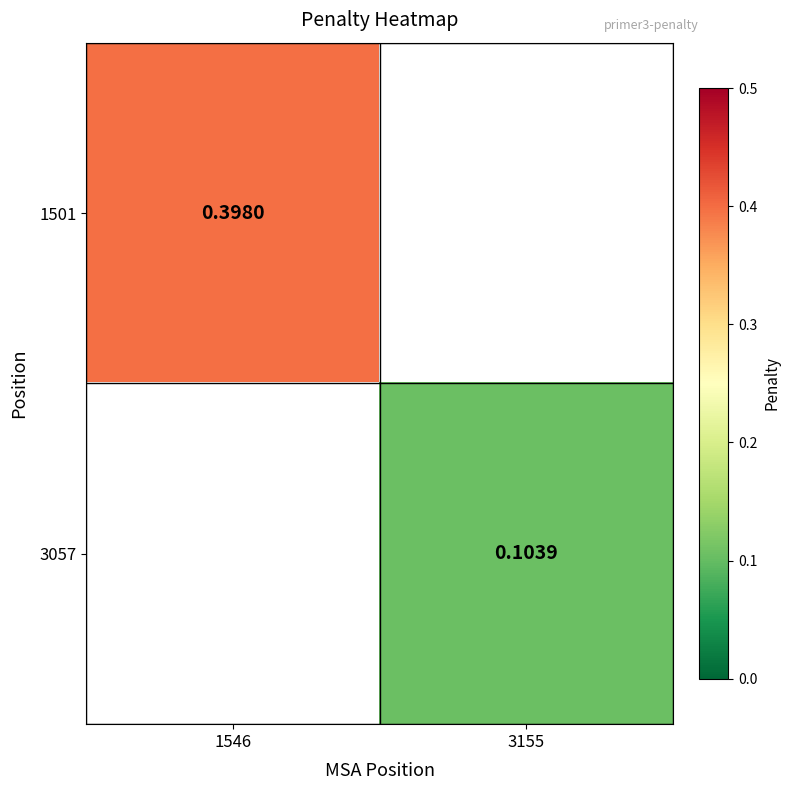

At which label does 3057 reach its minimum?

1546